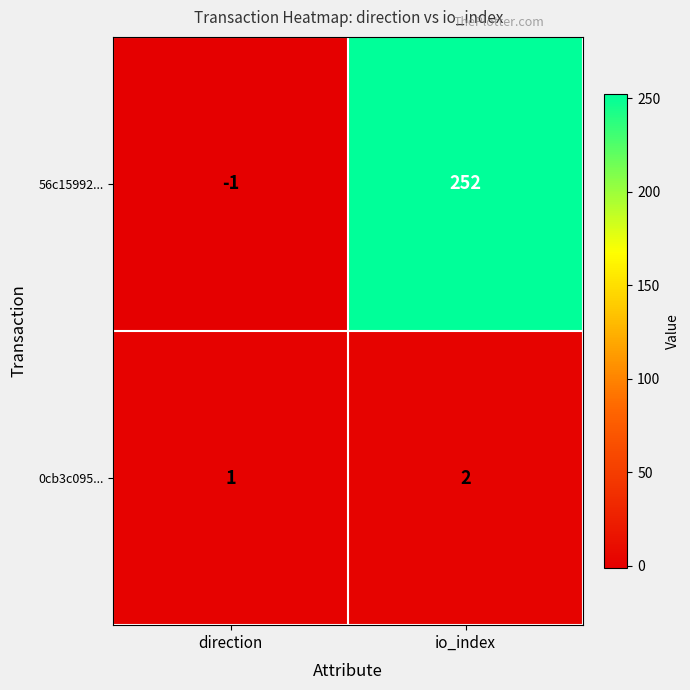

Reading left to right, transcribe all the data shown in this chart.

56c15992...: -1	252
0cb3c095...: 1	2